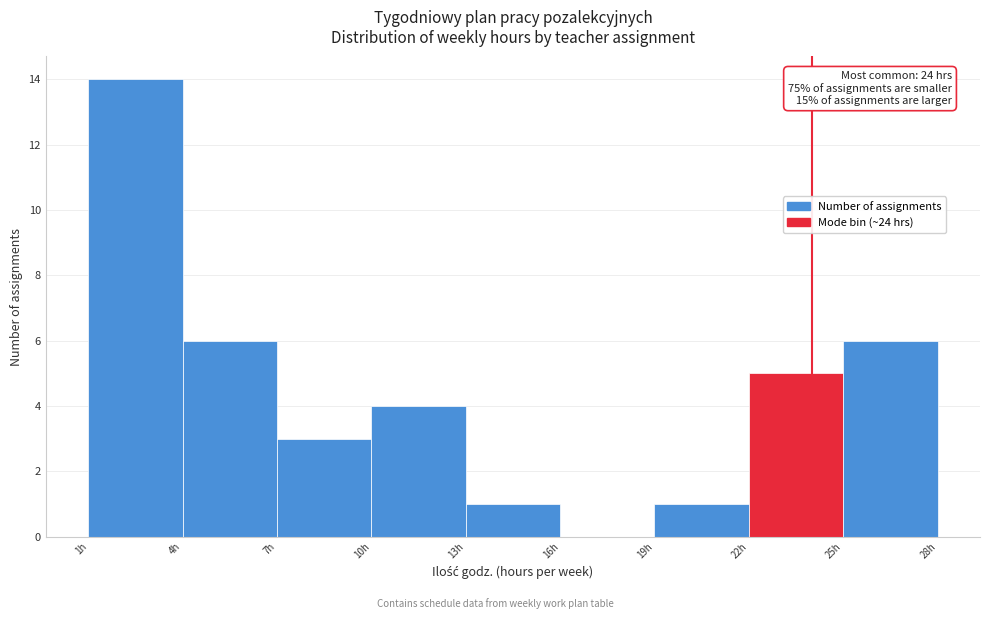

Over which range of the x-axis is the bar tallest?

1 to 4